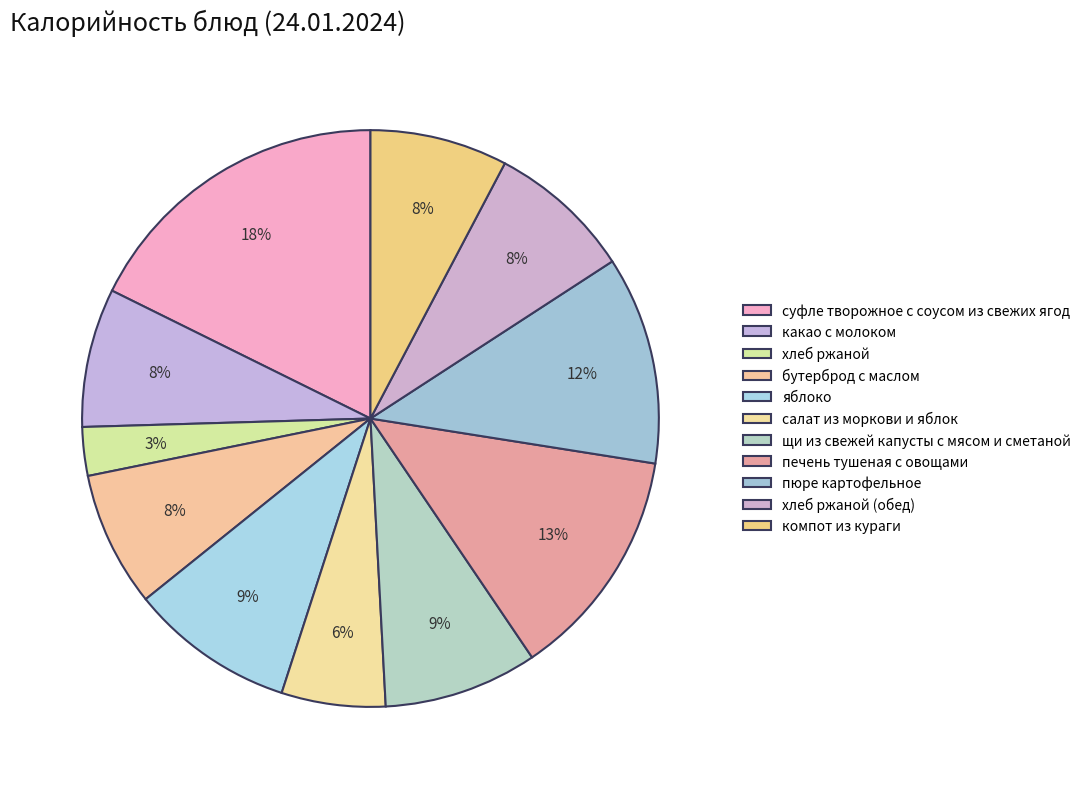

What is the ratio of the value at бутерброд с маслом to the value at суфле творожное с соусом из свежих ягод?

0.4